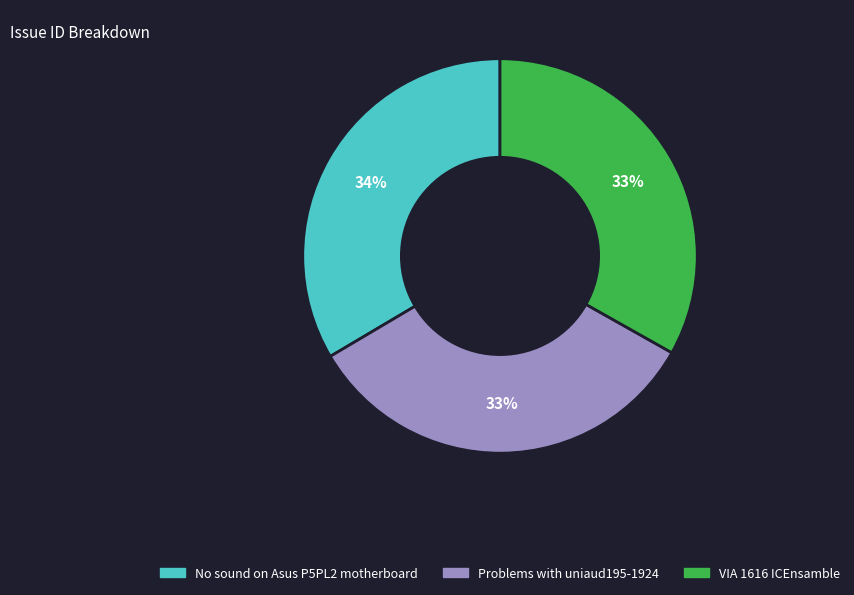

Is there a majority slice in this chart?

No